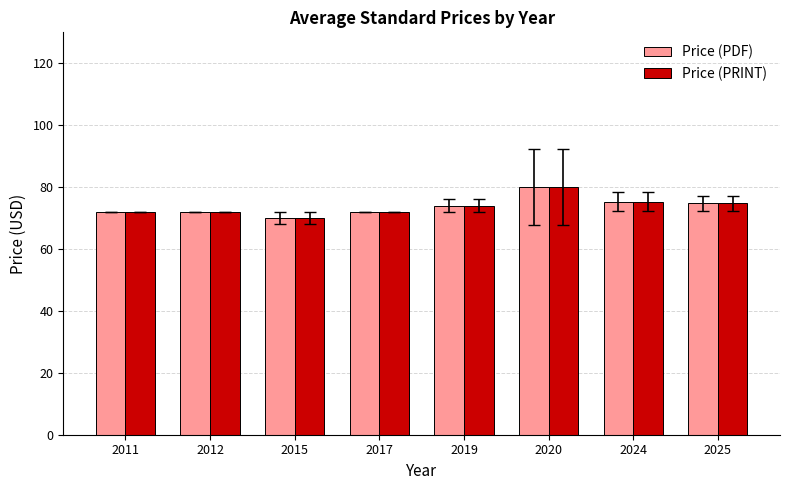

What is the difference between the maximum and minimum values in the Price (PRINT) series?

10.0